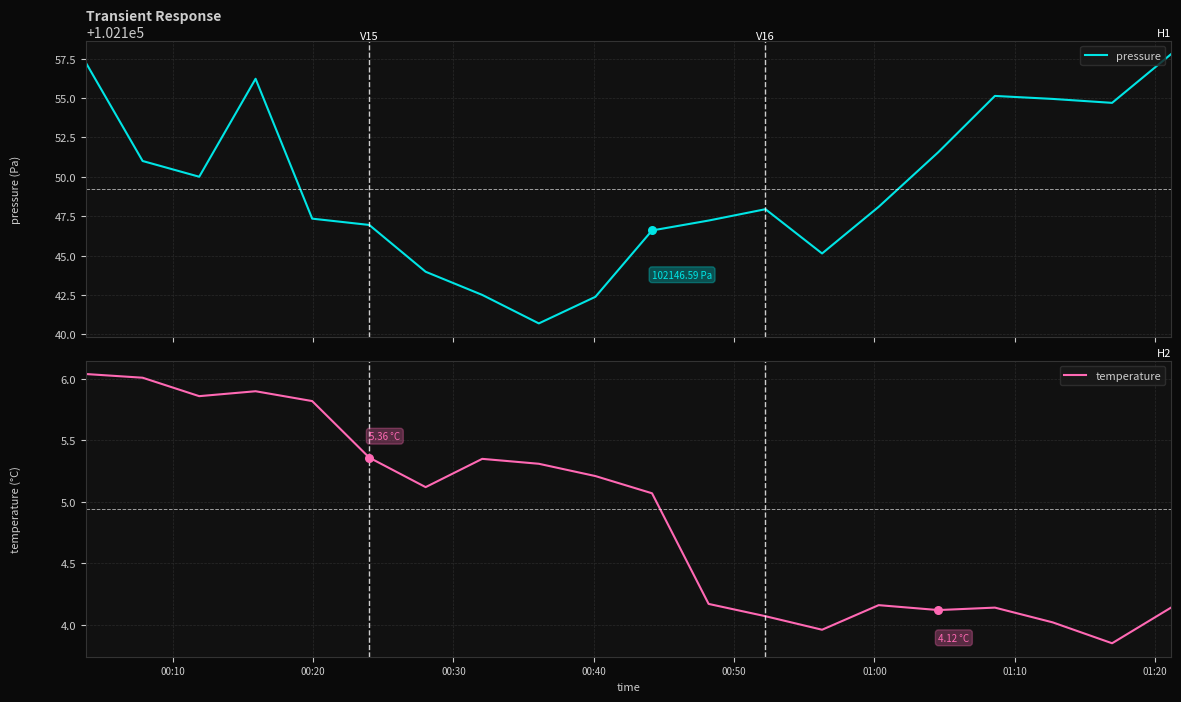

Which series has the largest Y range (max minus min)?

pressure